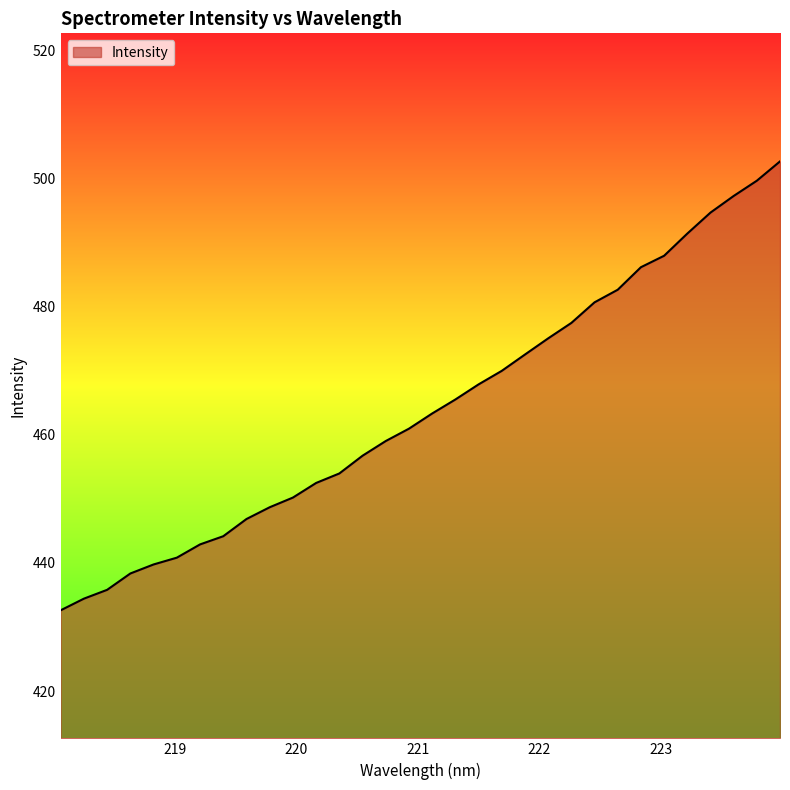

What is the difference between the maximum and minimum values?

70.1